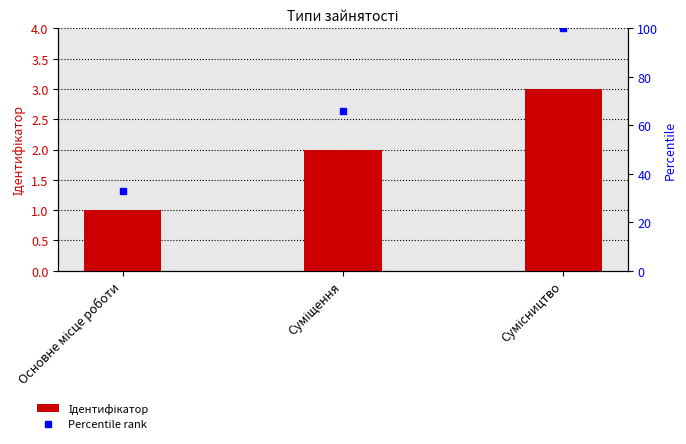

Reading left to right, transcribe all the data shown in this chart.

1	2	3